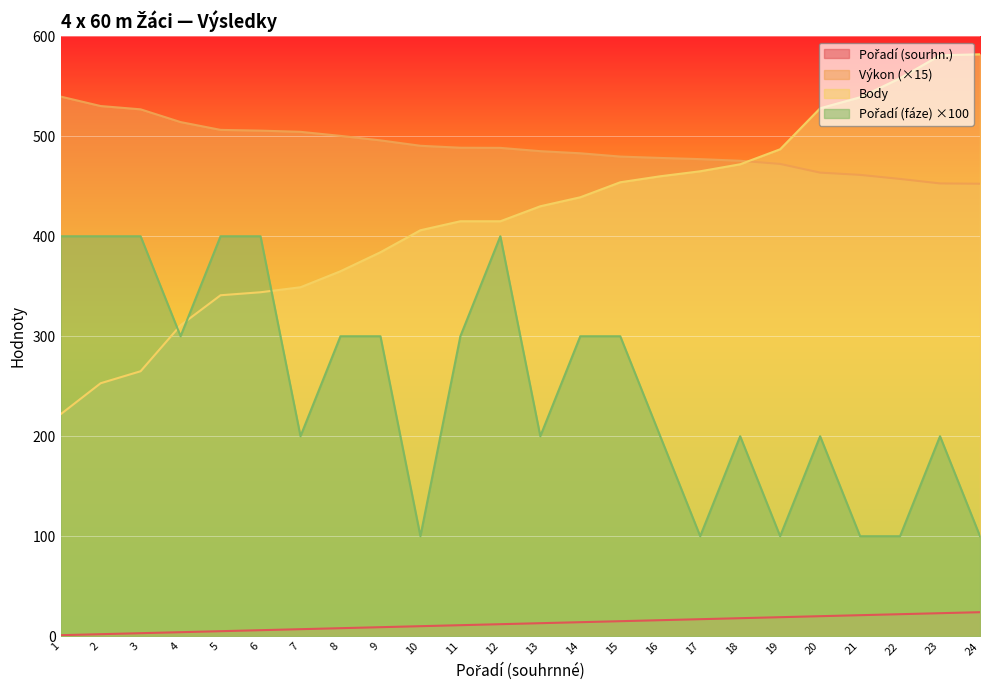

Is the value of Výkon at 8 greater than the value of Body at 2?

Yes